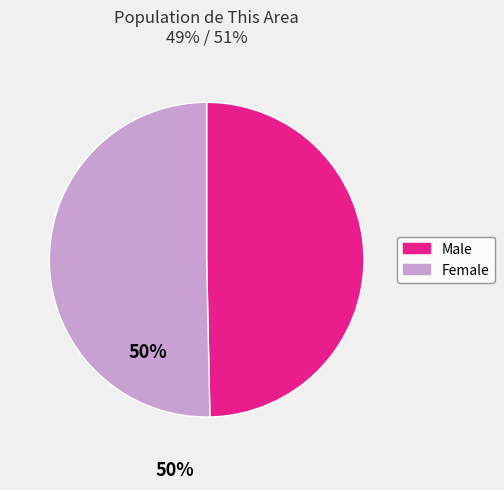

Rank the categories by value from highest to lowest.

Female, Male